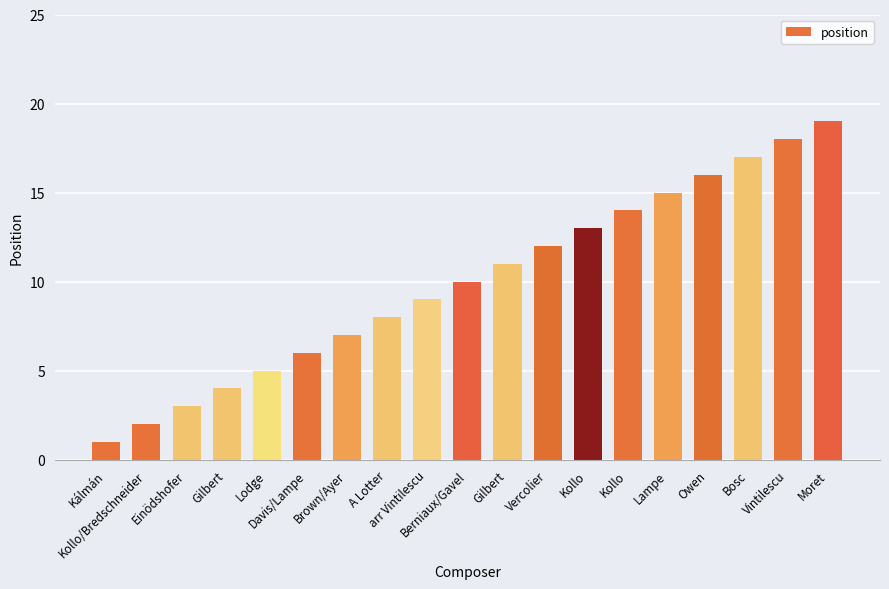

What is the label of the 7th bar from the left?

Brown/Ayer